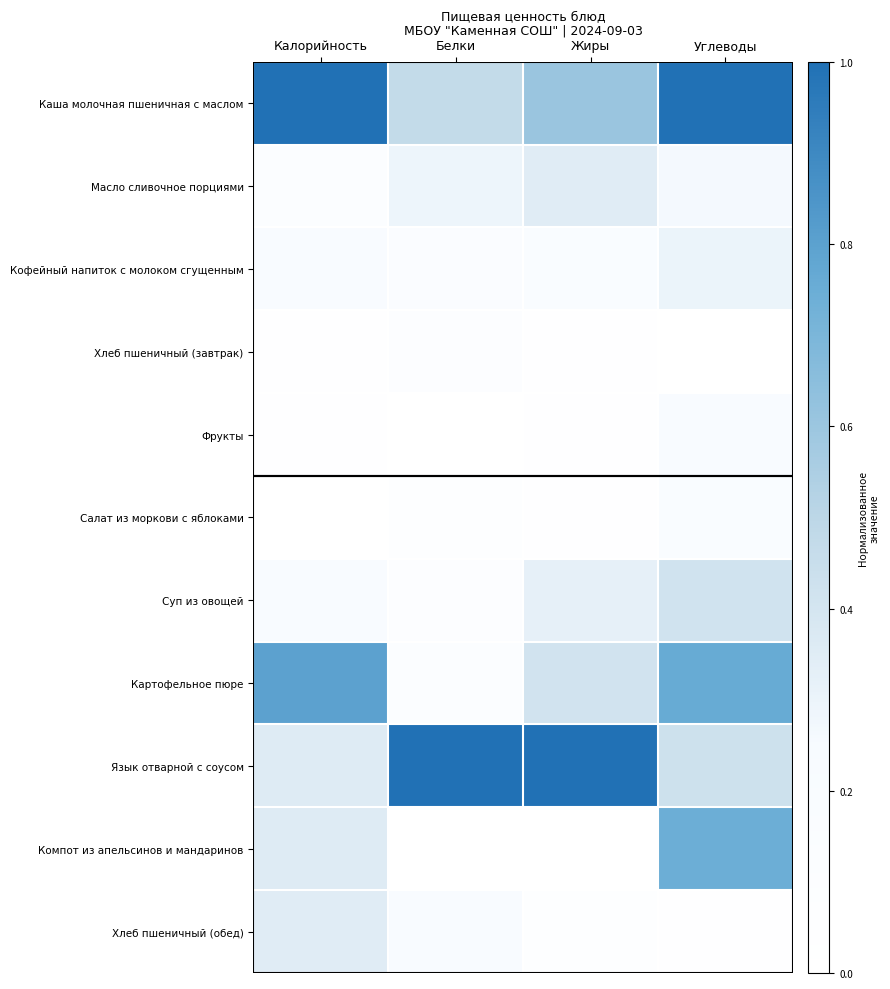

Rank the series at Калорийность from lowest to highest value.

Салат из моркови с яблоками, Хлеб пшеничный (завтрак), Фрукты, Масло сливочное порциями, Суп из овощей, Кофейный напиток с молоком сгущенным, Хлеб пшеничный (обед), Язык отварной с соусом, Компот из апельсинов и мандаринов, Картофельное пюре, Каша молочная пшеничная с маслом